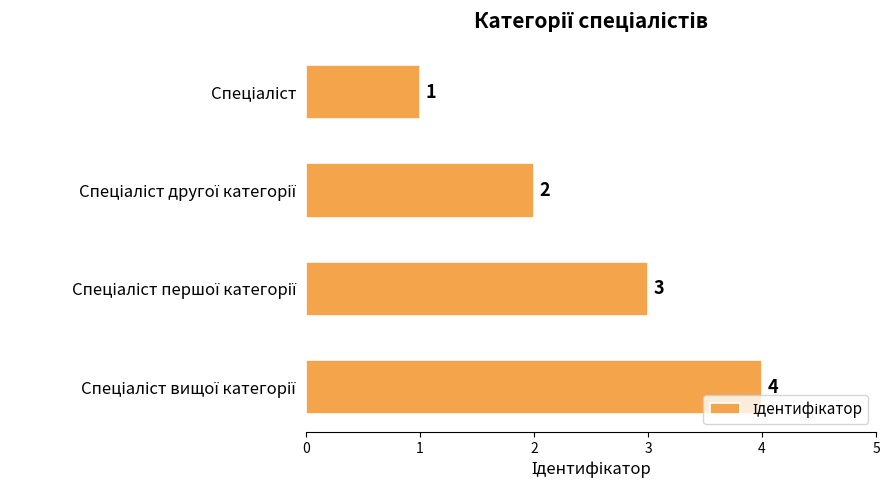

What is the value of the 2nd bar from the top?

2